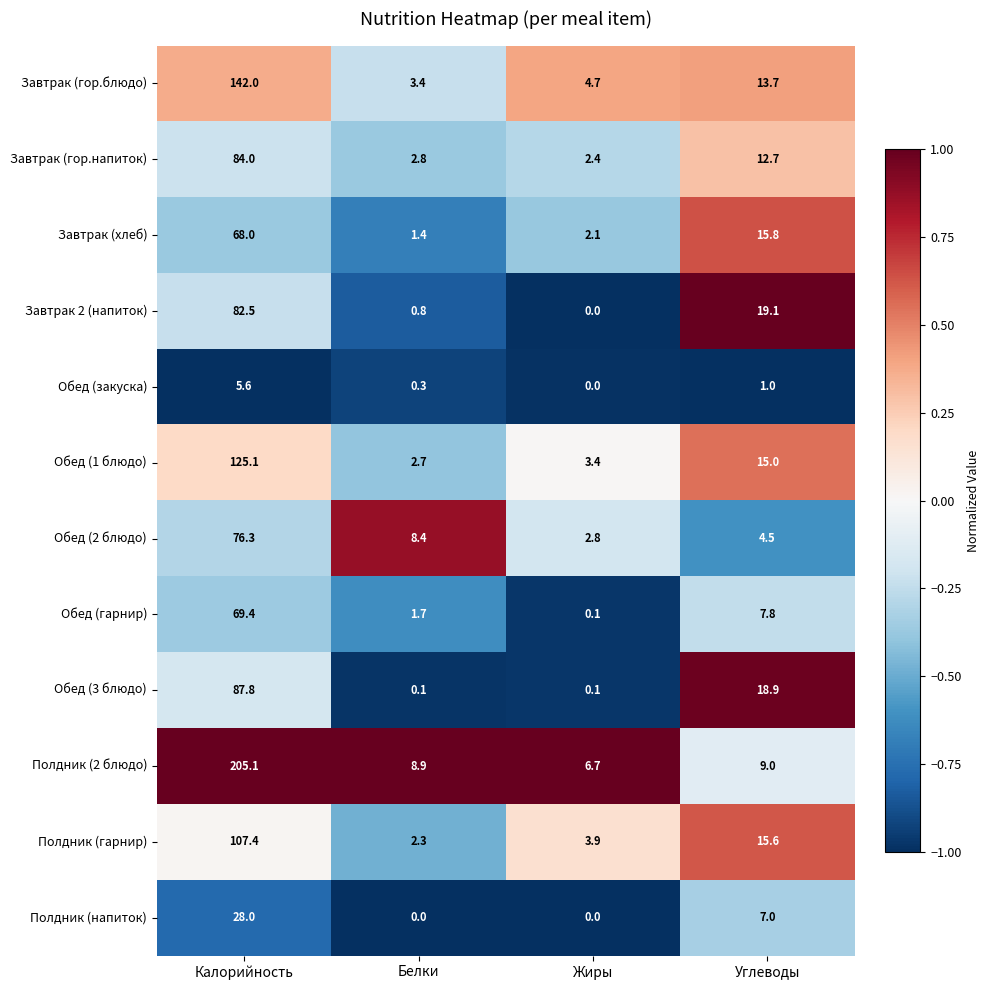

How many distinct data groups are displayed?

12